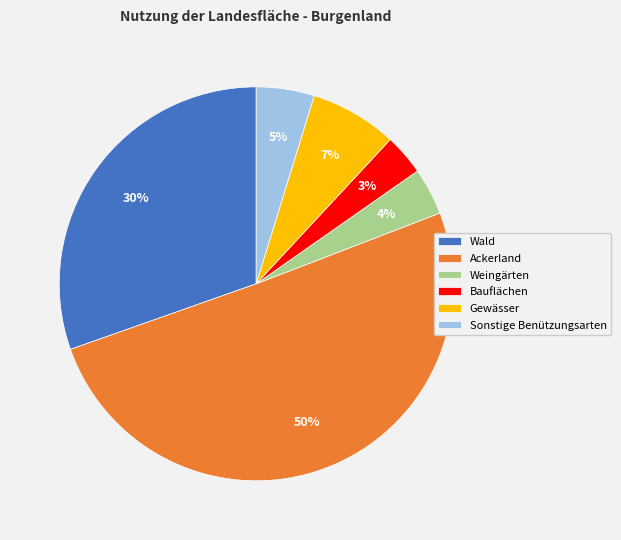

Between Weingärten and Gewässer, which is larger?

Gewässer